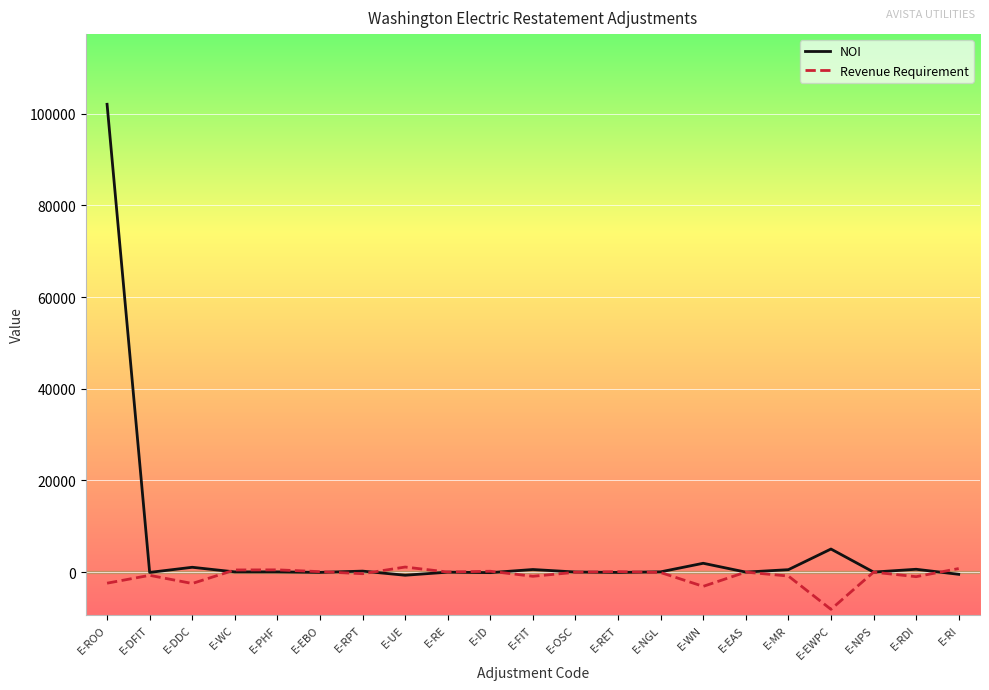

What is the difference between the highest and lowest values at E-PHF?

445.7